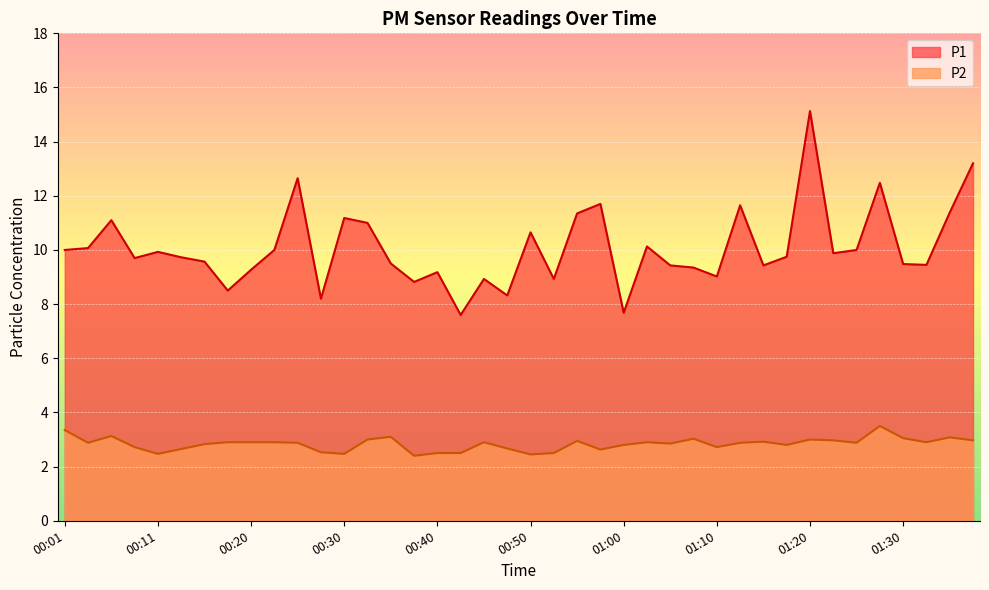

What is the sum of the P1 values at 00:30 and 00:13?

20.9